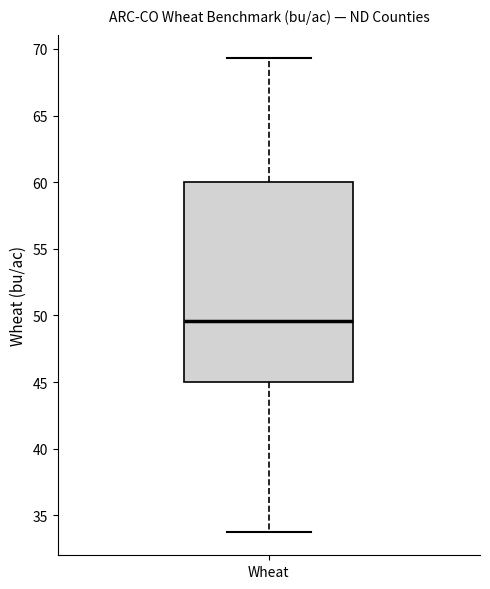

Read this box plot against the y-axis: the position of the median line, the range covered by the box, and the ends of both whiskers. The values are not printed on the chart, so give them approximately, as read against the axis.

median 49.5, box 45.0 to 60.0, whiskers 34.0 to 69.5